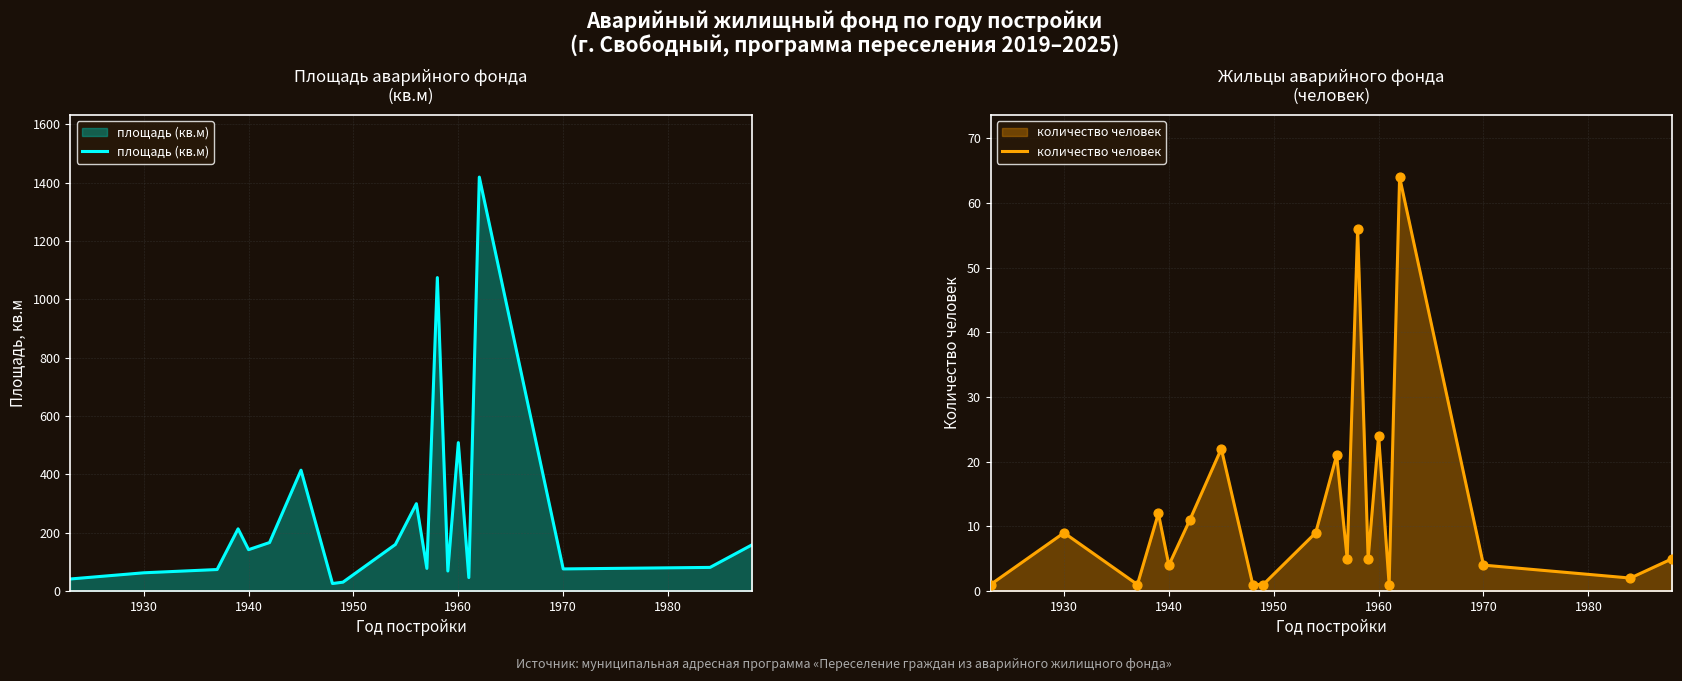

Which series has the largest Y range (max minus min)?

площадь (кв.м)